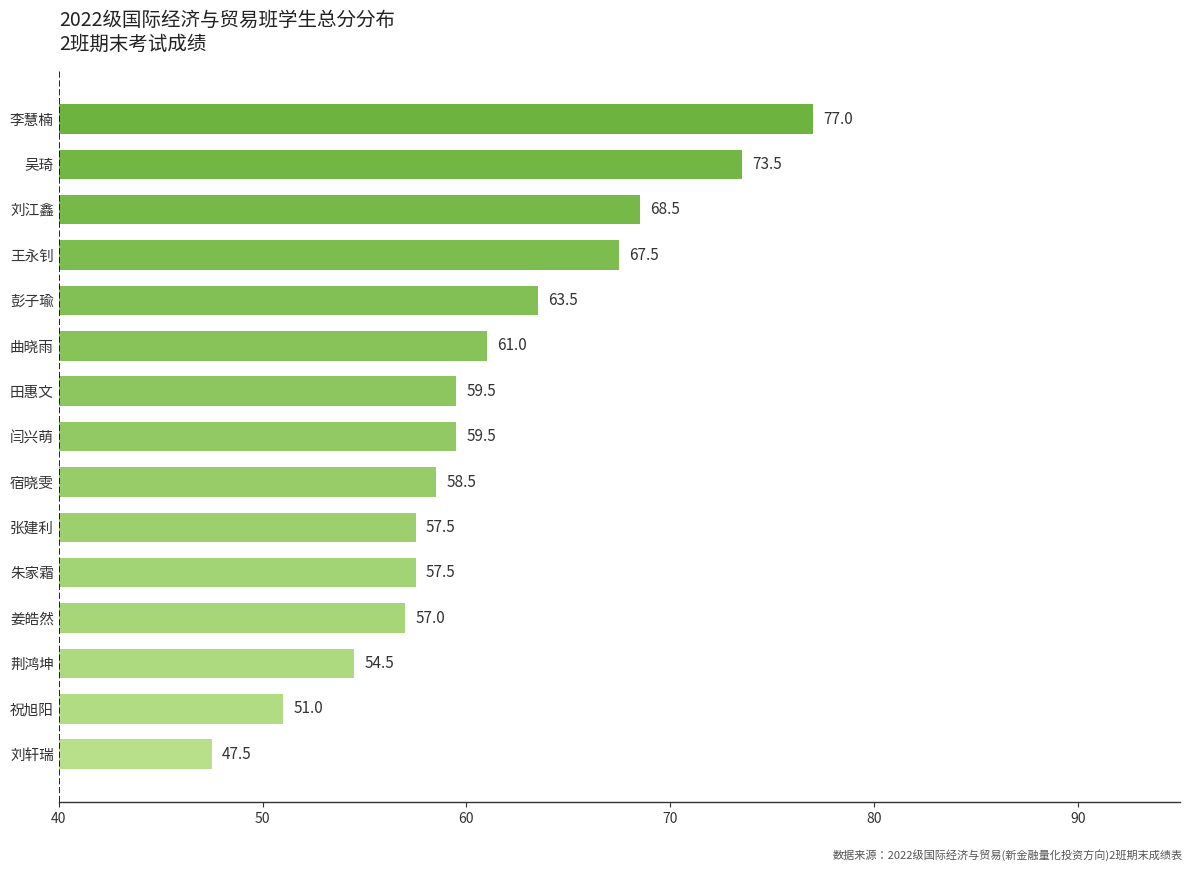

What is the change in value from 张建利 to 曲晓雨?

+3.5